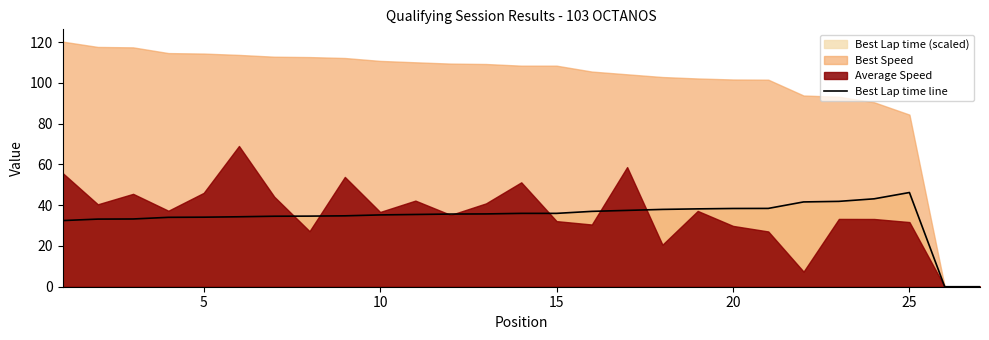

Is it true that Best Lap time line equals 47.7 at 15?

False